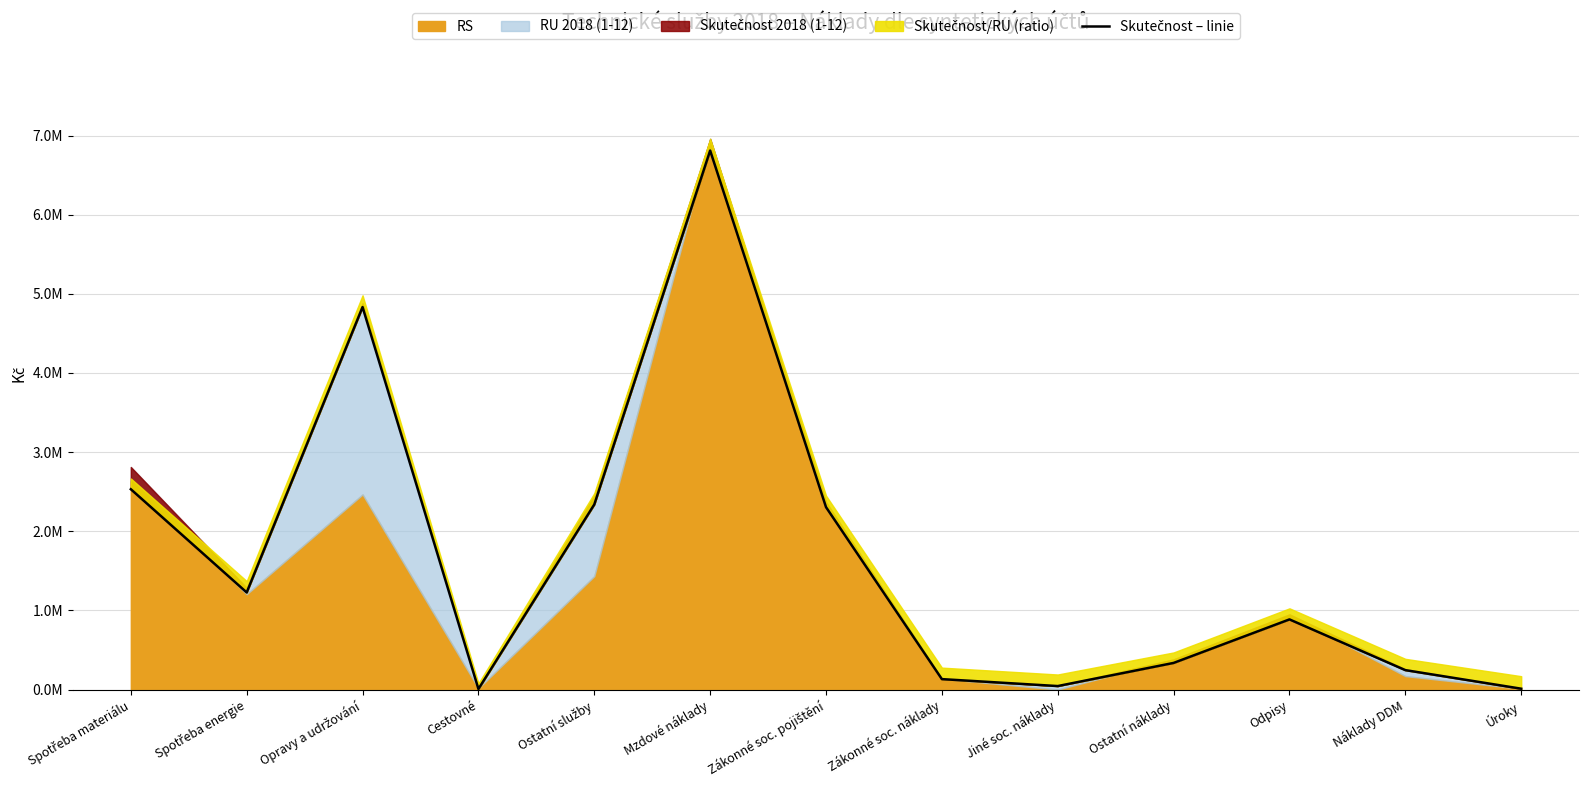

What is the sum of all values?

21703980.3